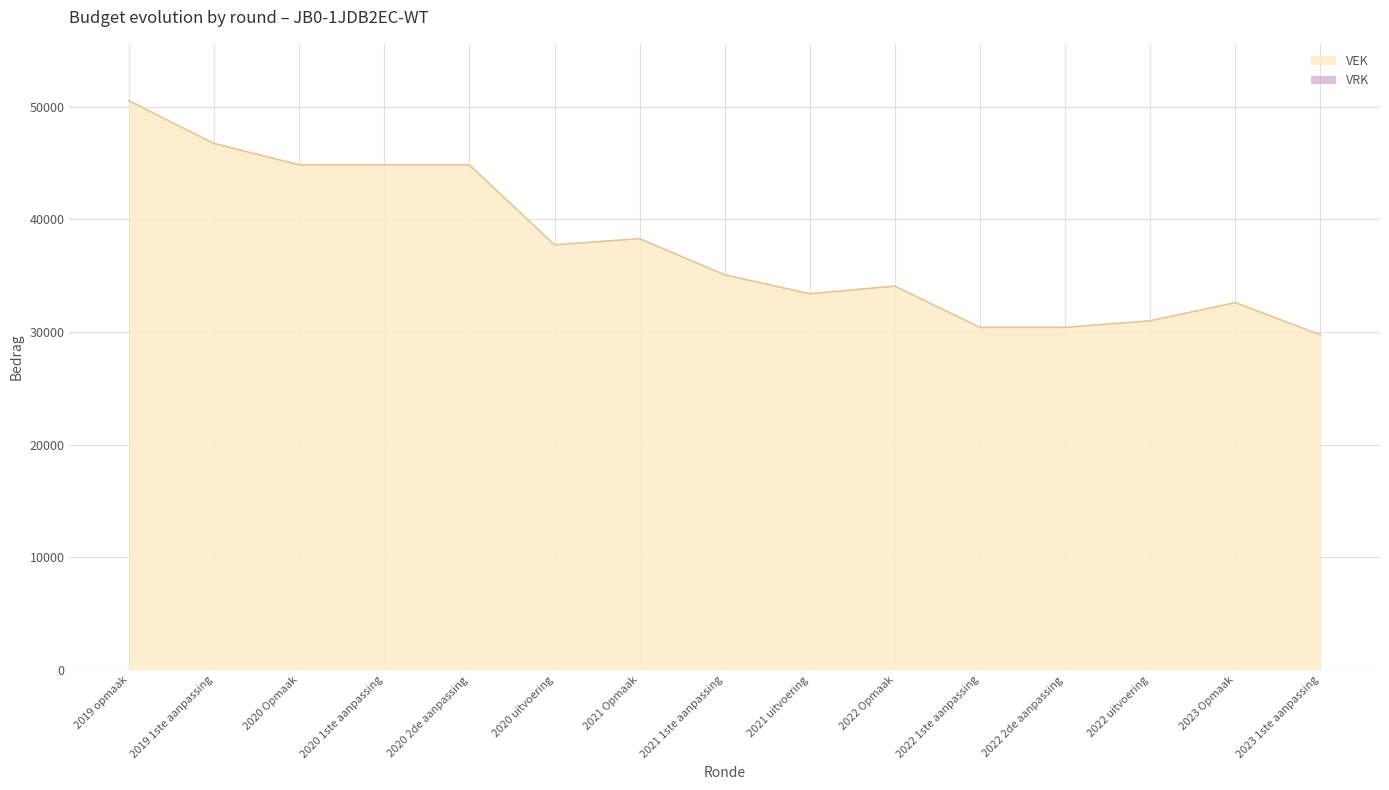

Between 2020 Opmaak and 2022 uitvoering, which is larger?

2020 Opmaak